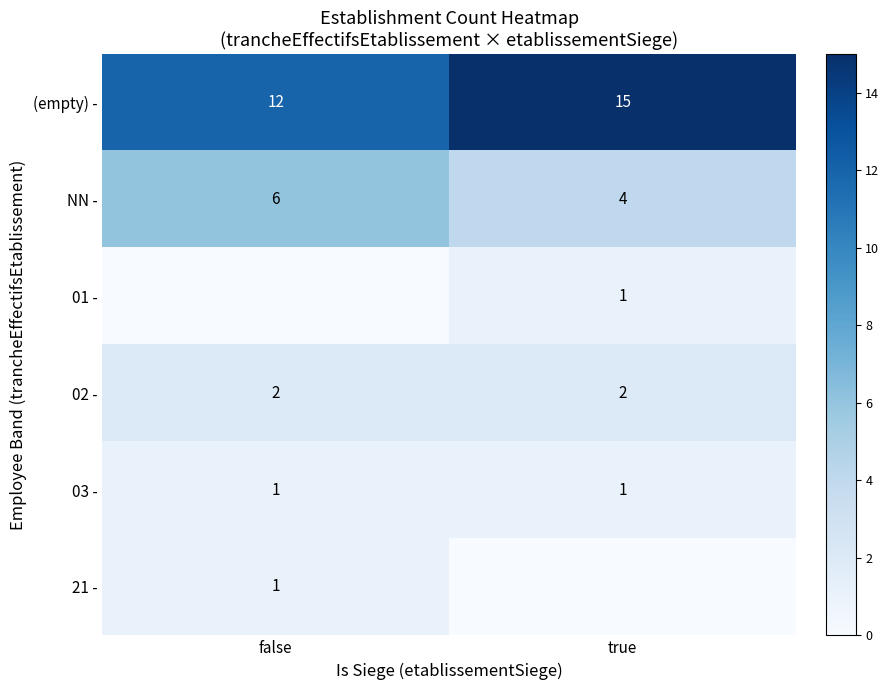

True or false: (empty) - has a value of 19 at false.

False